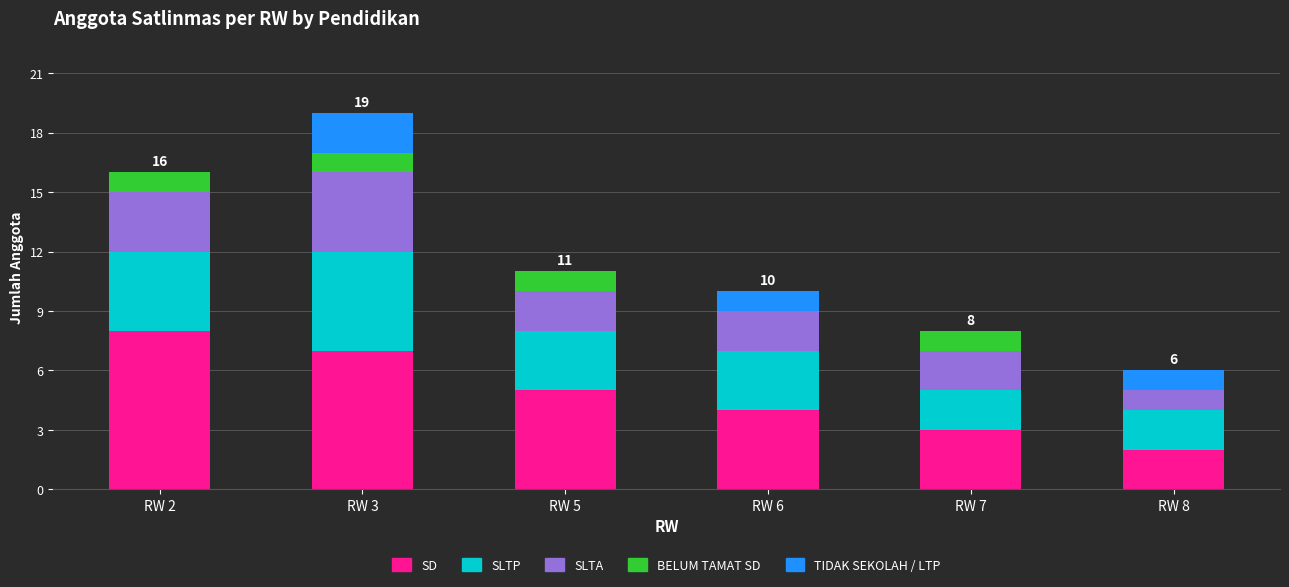

What is the total value across all series at RW 7?

8